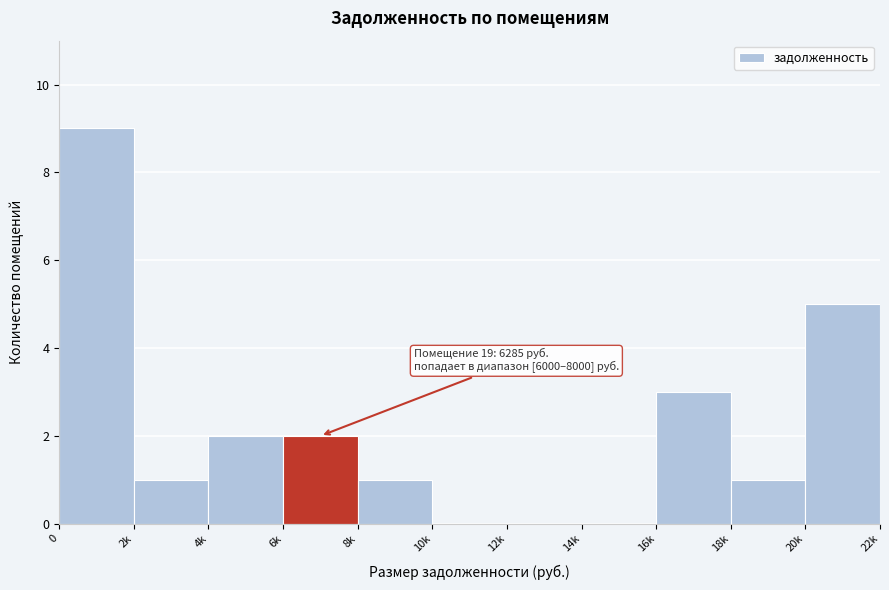

Reading left to right, extract all data points from this chart.

0=9	2k=1	4k=2	6k=2	8k=1	10k=0	12k=0	14k=0	16k=3	18k=1	20k=5